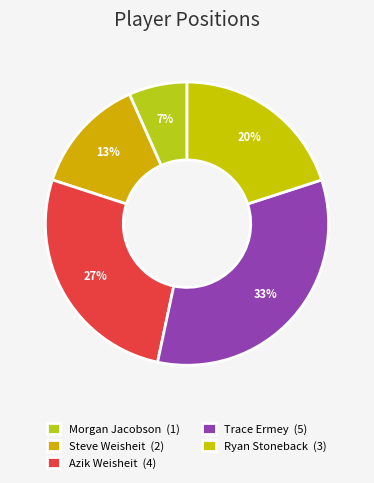

Rank the categories by value from lowest to highest.

Morgan Jacobson, Steve Weisheit, Ryan Stoneback, Azik Weisheit, Trace Ermey